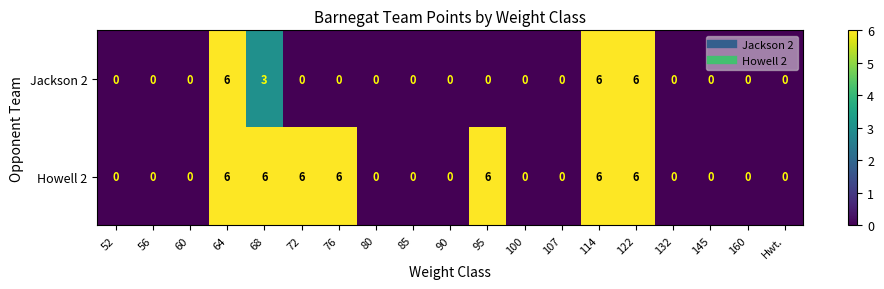

What is the maximum value shown in the chart?

6